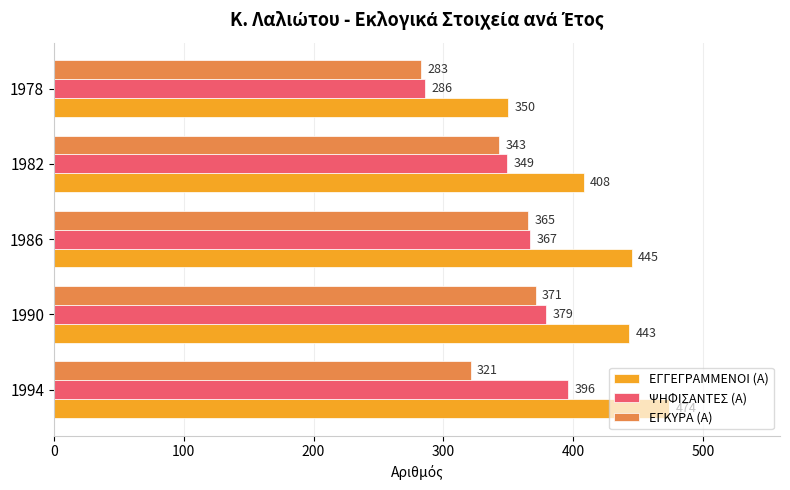

Which series has the widest spread of values?

ΕΓΓΕΓΡΑΜΜΕΝΟΙ (Α)